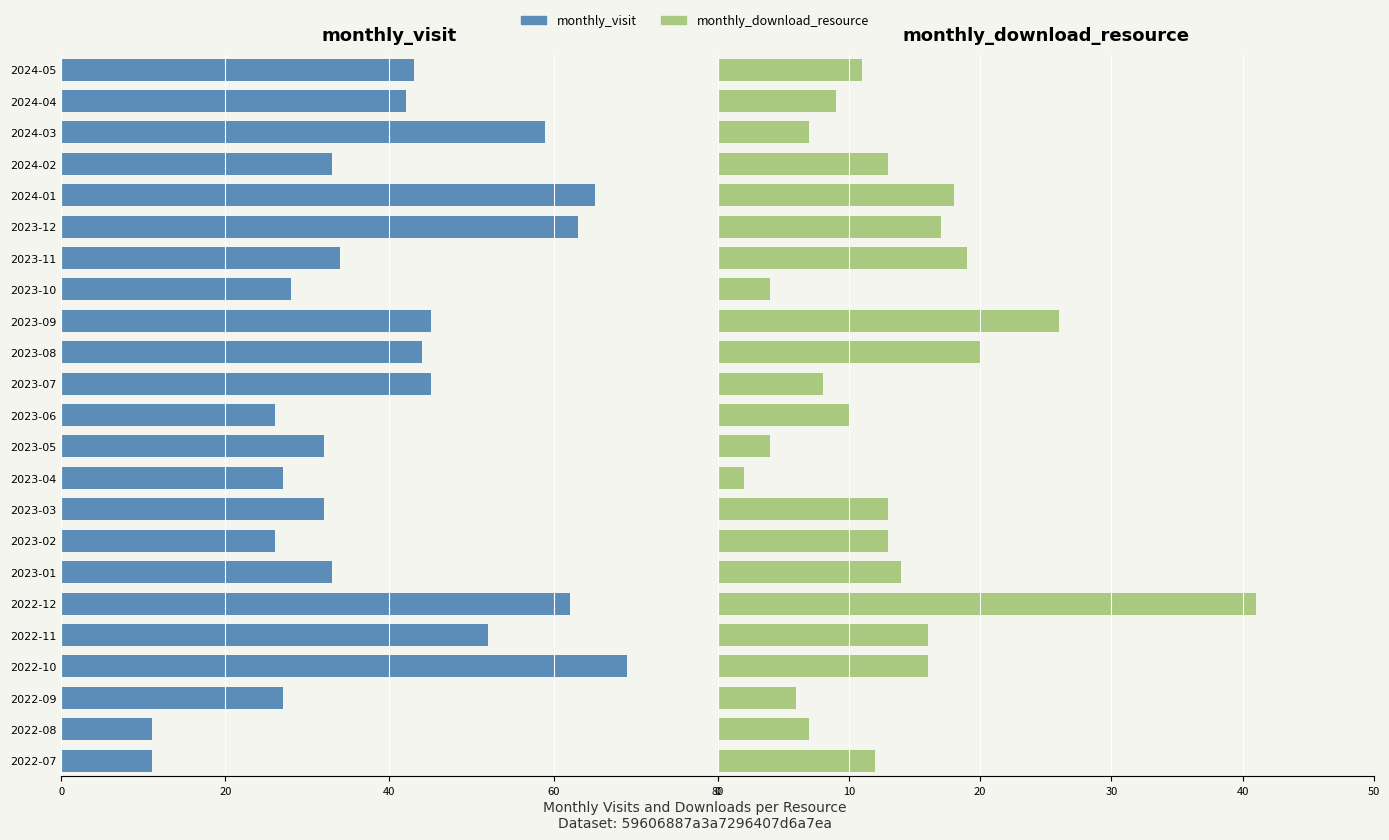

How many groups of bars are there?

23